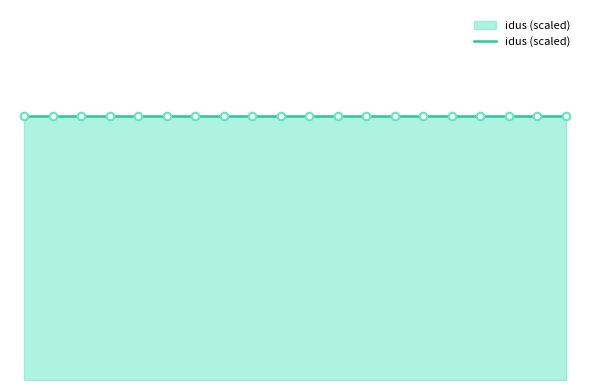

At how many categories does at least one series exceed 852?

20